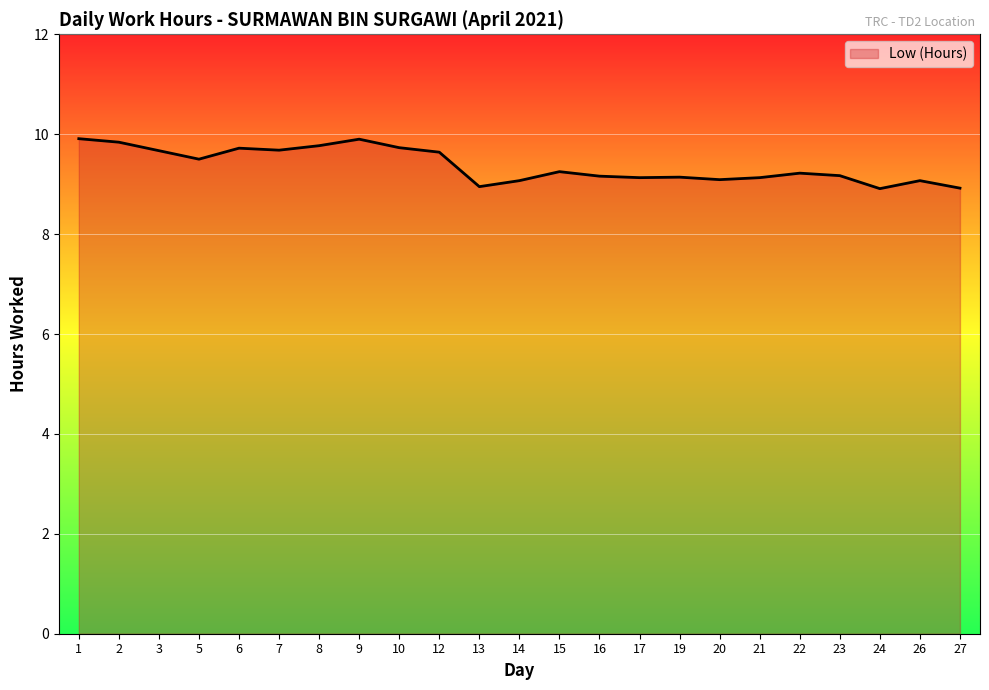

What is the ratio of the value at 21 to the value at 22?

1.0